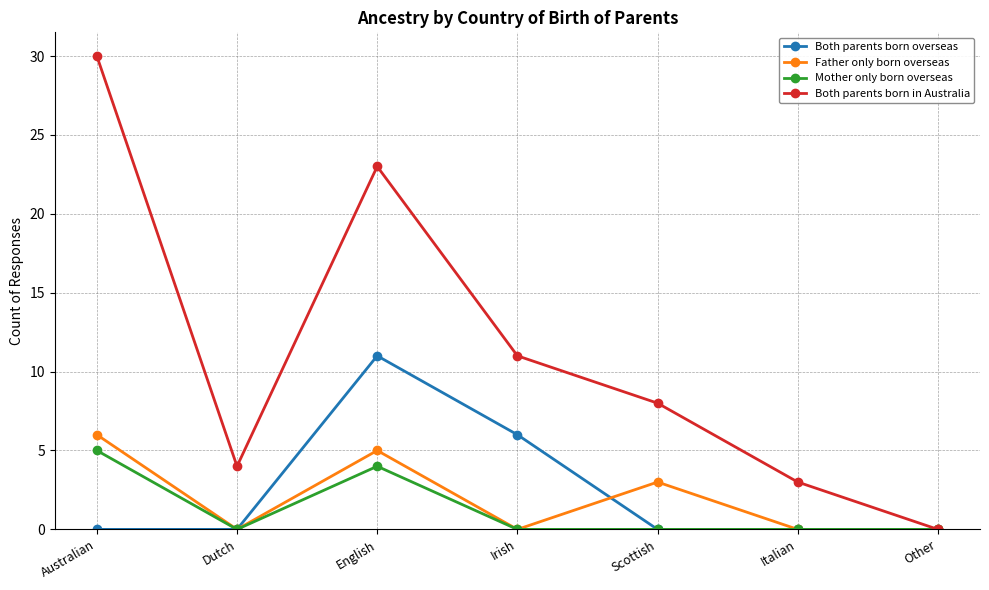

At how many categories does at least one series exceed 16?

2